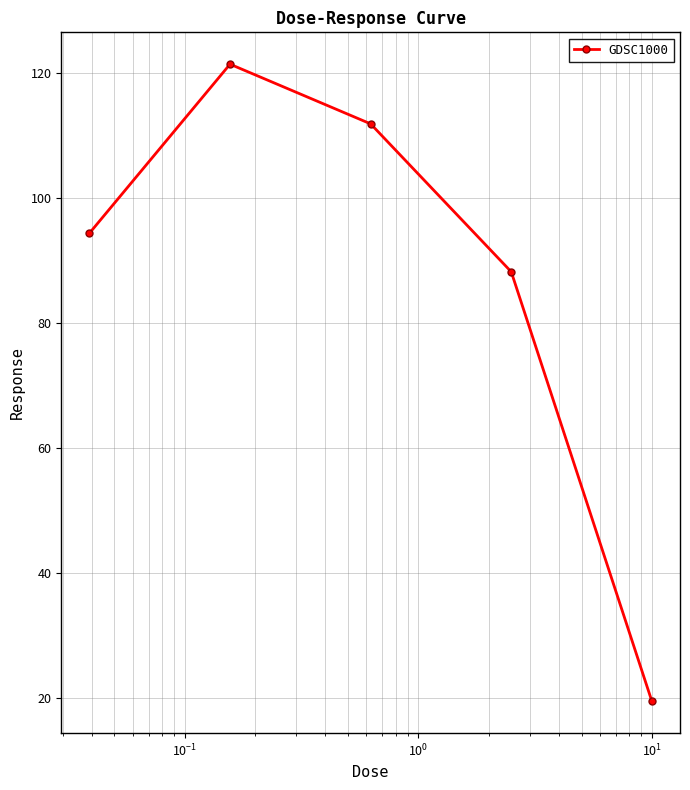

What is the minimum value shown in the chart?

19.5